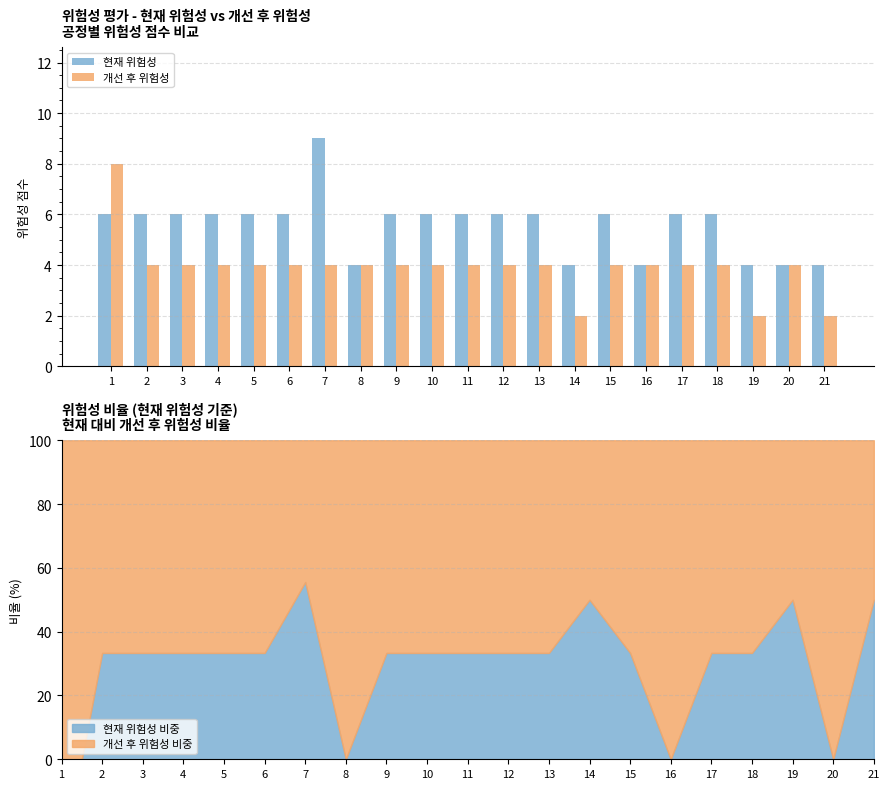

Rank the series by their maximum value, from highest to lowest.

현재 위험성, 개선 후 위험성